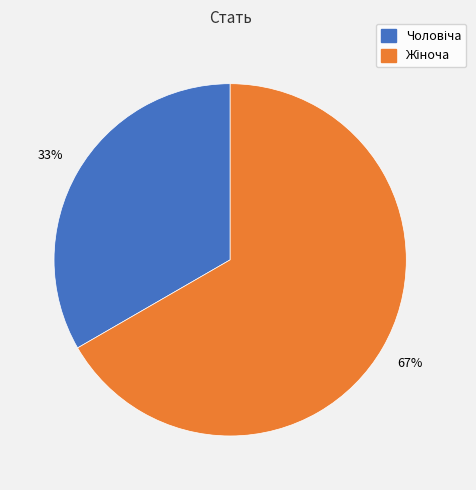

To the nearest percent, what is the average slice percentage?

50%